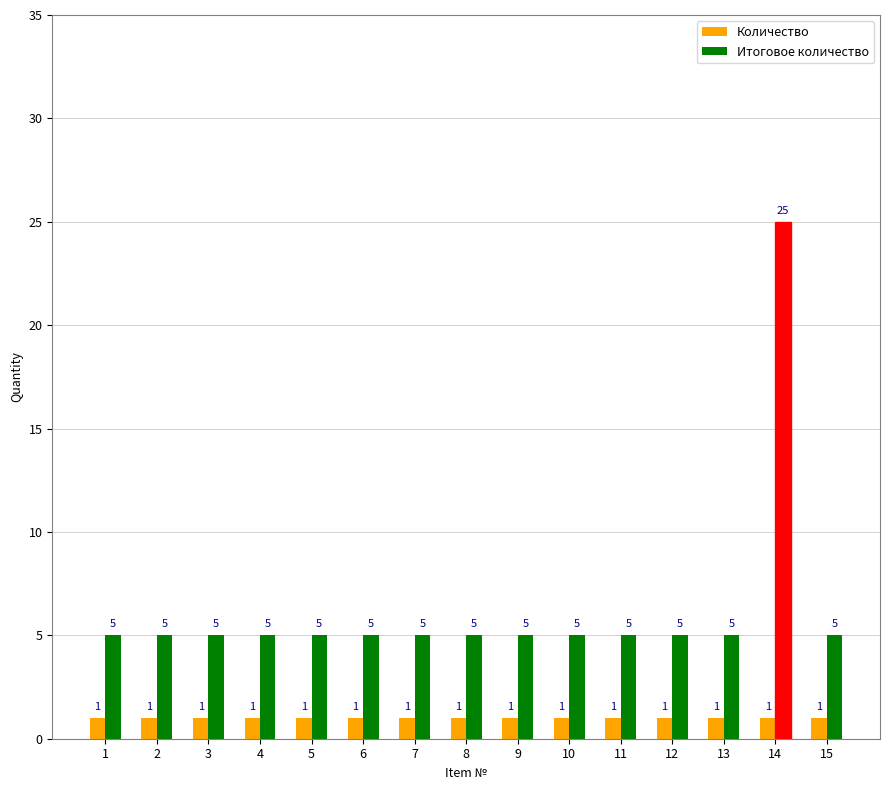

List the series in order of their overall mean, lowest first.

Количество, Итоговое количество